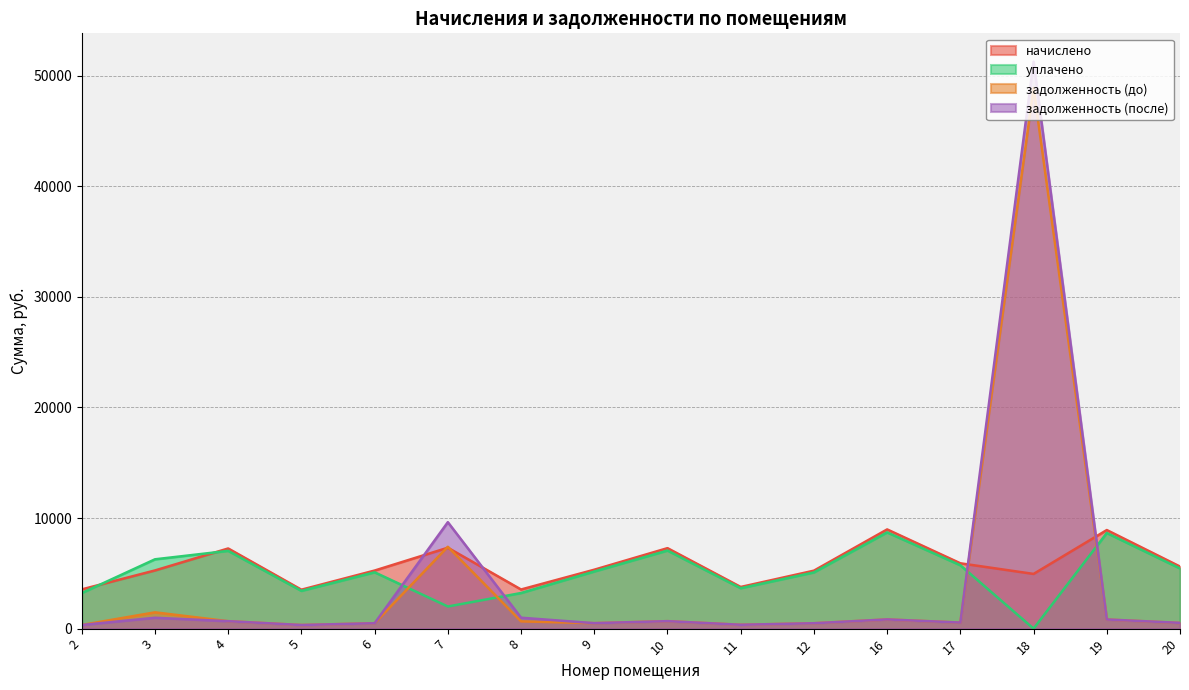

Reading left to right, list all the values displayed in this chart.

начислено: 2=3547.6	3=5259.6	4=7247.3	5=3519.1	6=5250.0	7=7313.9	8=3538.0	9=5326.2	10=7275.9	11=3766.4	12=5240.6	16=8968.9	17=5906.4	18=4945.7	19=8911.8	20=5611.5
уплачено: 2=3217.4	3=6267.1	4=7030.2	5=3413.6	6=5092.7	7=2000.0	8=3220.0	9=5166.6	10=7057.9	11=3653.5	12=5083.6	16=8700.1	17=5729.4	18=0.0	19=8644.8	20=5440.5
задолженность (до): 2=330.2	3=1472.9	4=672.8	5=326.7	6=487.4	7=7399.3	8=657.2	9=494.5	10=675.5	11=349.7	12=486.5	16=832.7	17=548.4	18=48877.7	19=827.4	20=511.9
задолженность (после): 2=329.4	3=983.1	4=672.8	5=326.7	6=487.4	7=9622.2	8=987.0	9=494.5	10=675.5	11=349.7	12=486.5	16=832.7	17=548.4	18=51251.0	19=827.4	20=520.9